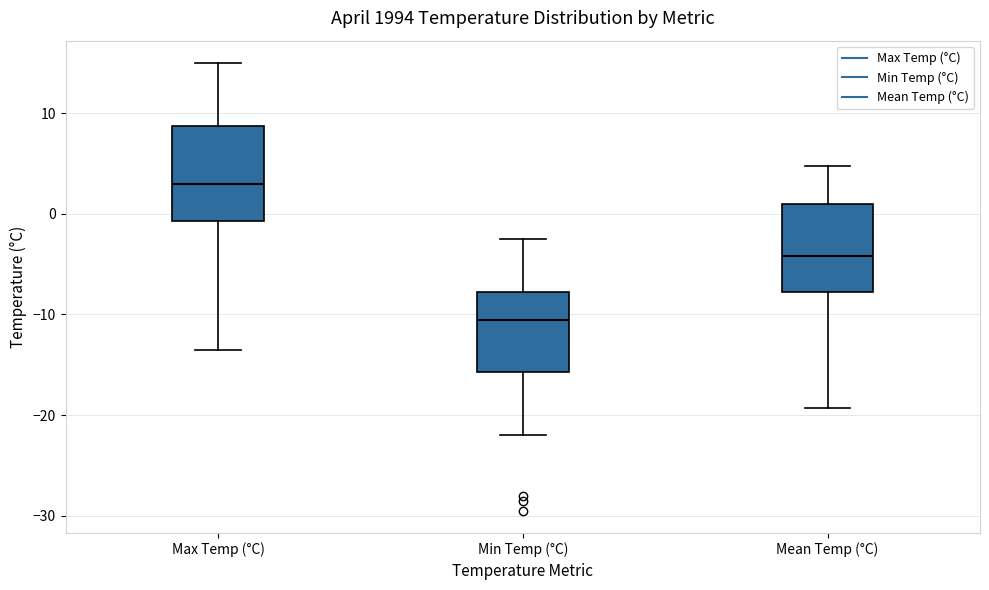

Which box's median line is the highest?

Max Temp (°C)